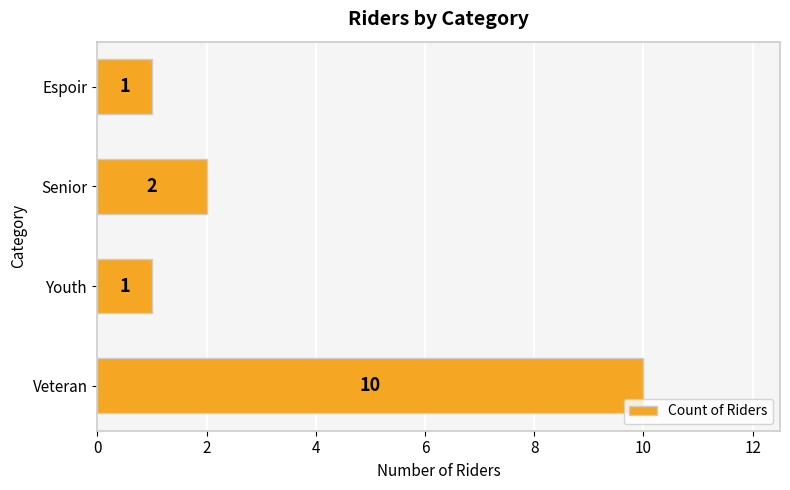

The chart shows a value of 2 at Espoir. True or false?

False